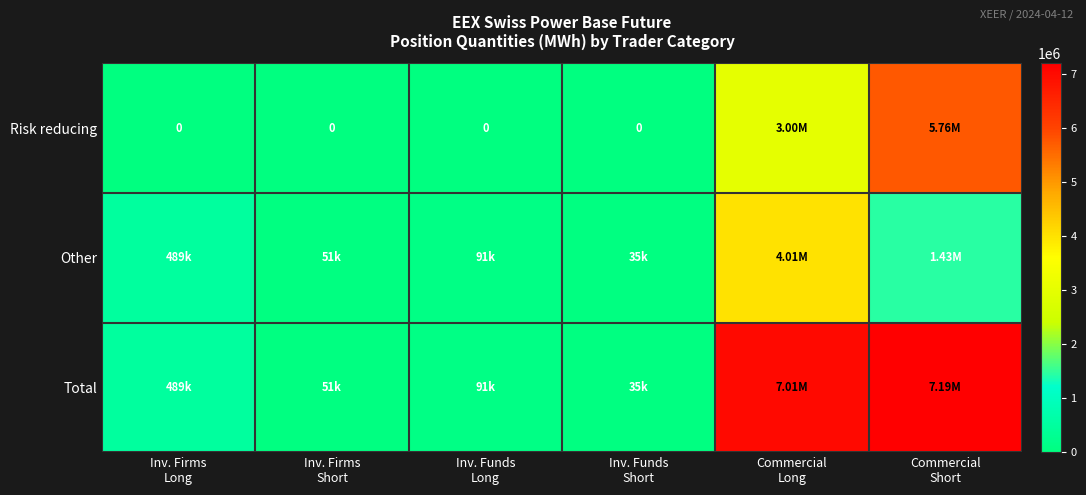

Is the value of Total at Commercial Long greater than the value of Other at Inv. Firms Long?

Yes